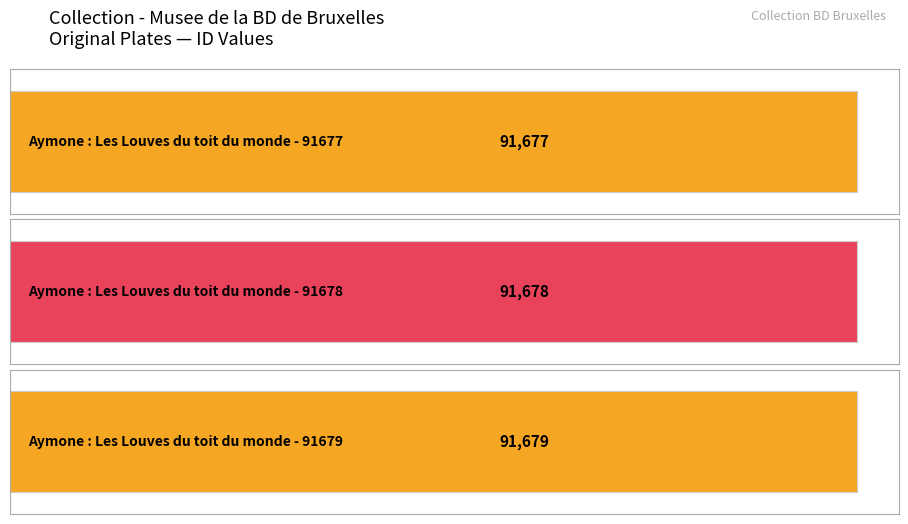

What is the value of the 2nd bar from the left?

91678